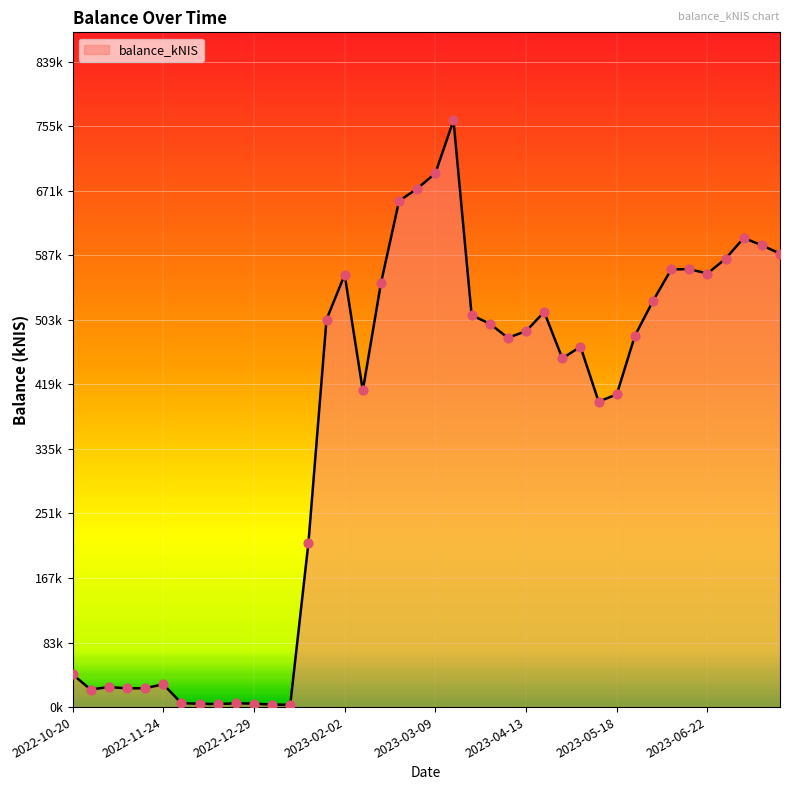

Between 37 and 15, which is larger?

37